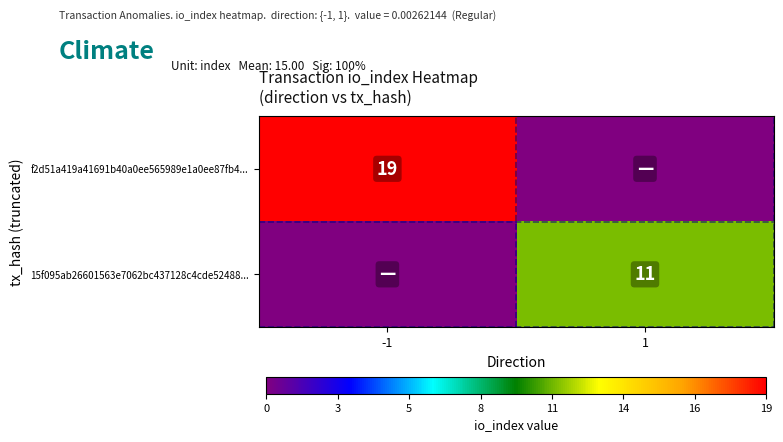

Is it true that 15f095ab26601563e7062bc437128c4cde52488... equals 11 at 1?

True